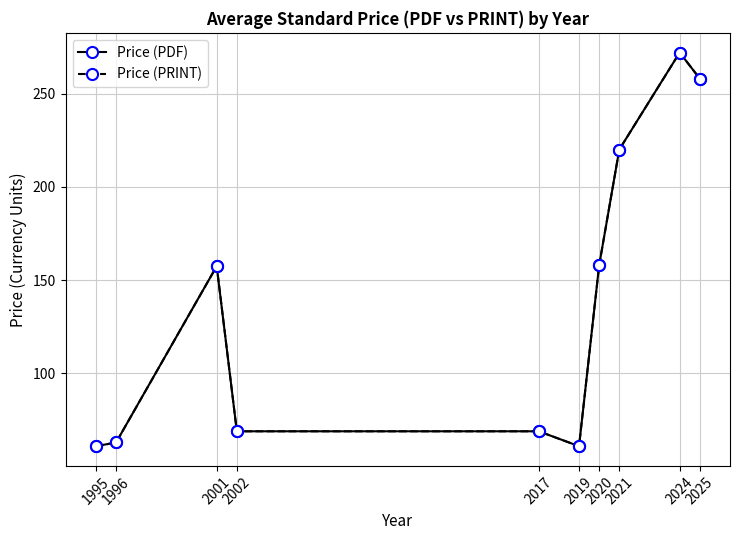

Is this an area chart (filled region under the line)?

No